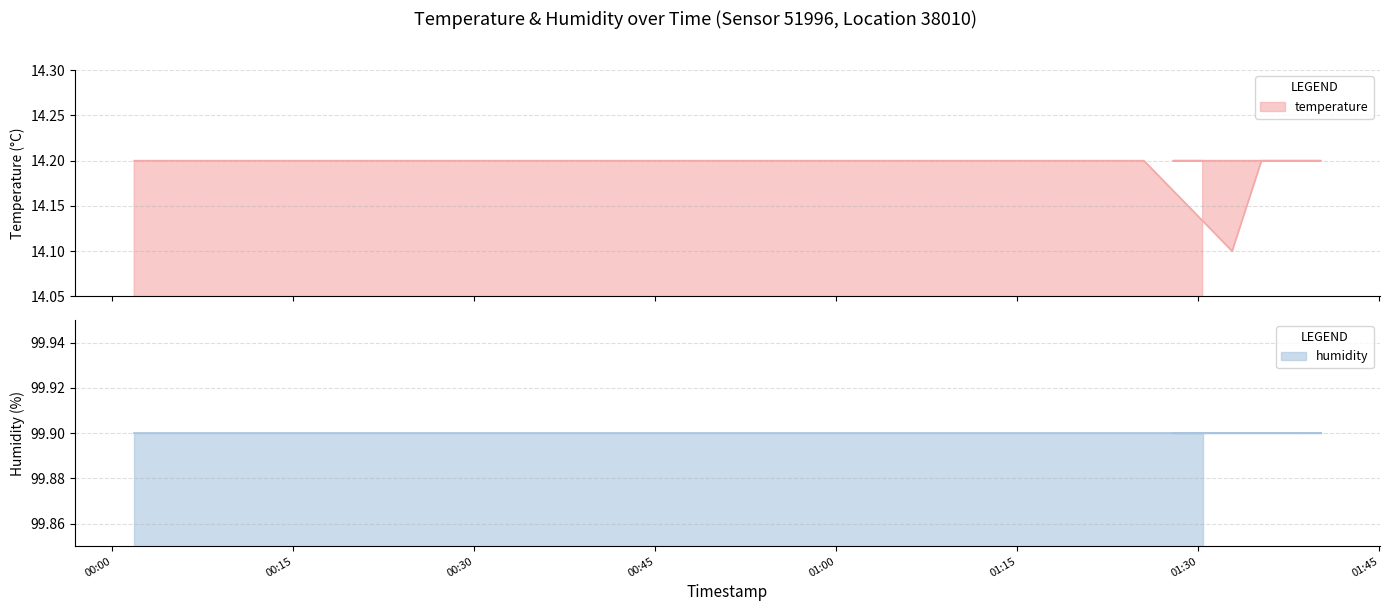

The value at 2023-03-23T01:27:56 is 14.2. True or false?

True